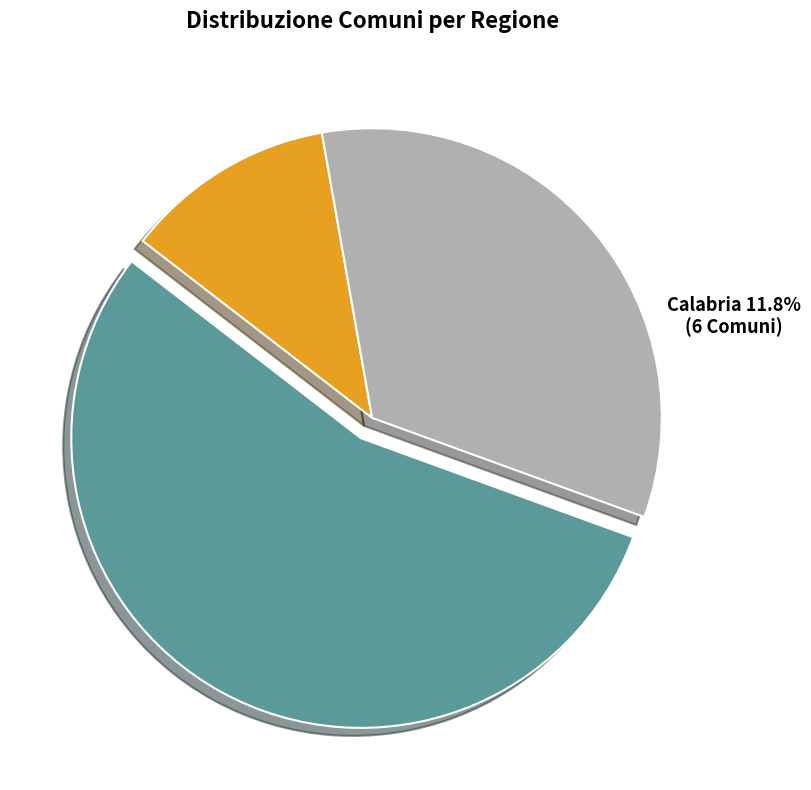

To the nearest percent, what is the combined percentage of Sardegna and Sicilia?

88%